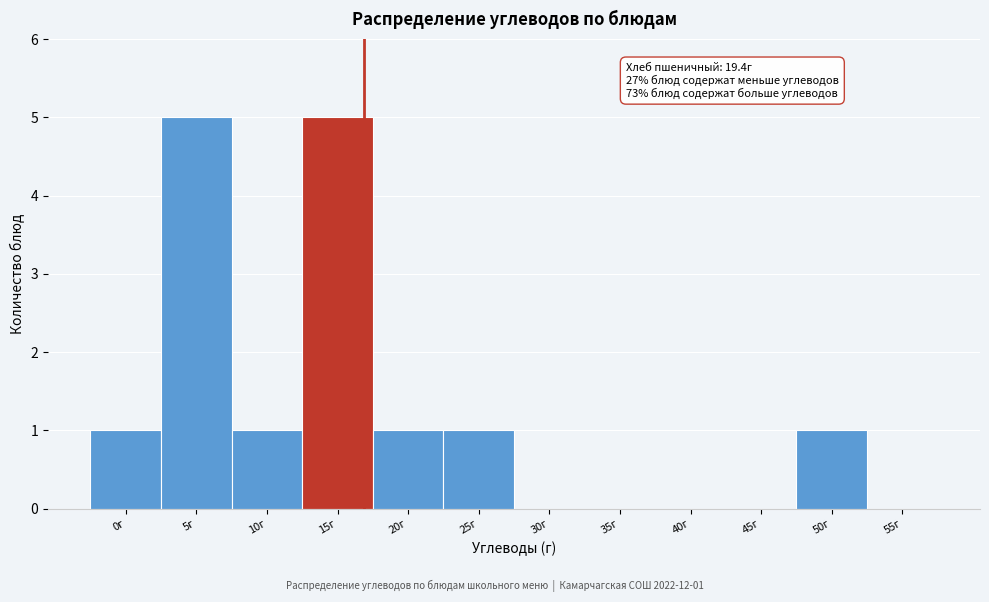

Reading left to right, transcribe all the data shown in this chart.

0г=1	5г=5	10г=1	15г=5	20г=1	25г=1	30г=0	35г=0	40г=0	45г=0	50г=1	55г=0